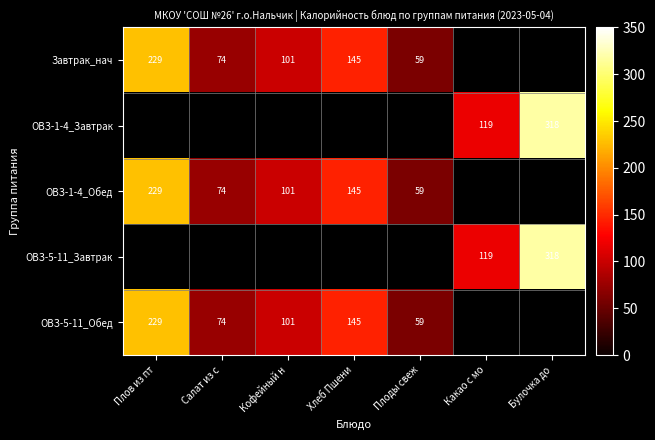

What is the difference between the ОВЗ-5-11_Завтрак values at Какао с мо and Булочка до?

199